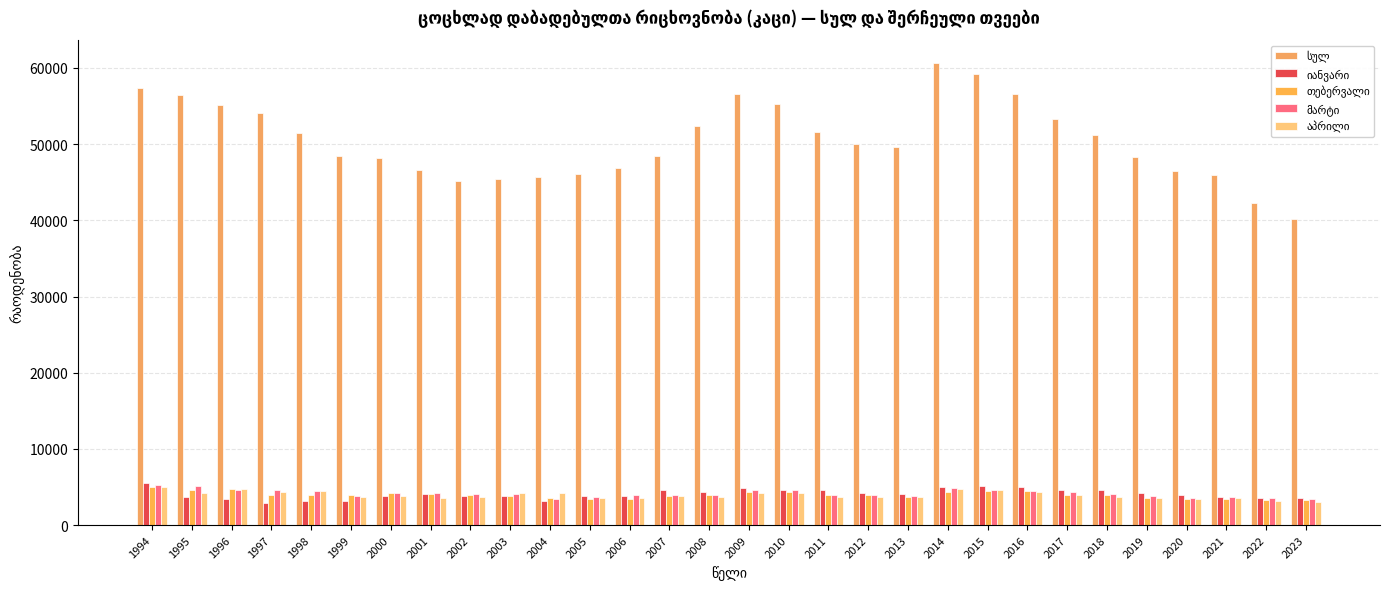

What is the sum of the აპრილი values at 2020 and 2012?

7098